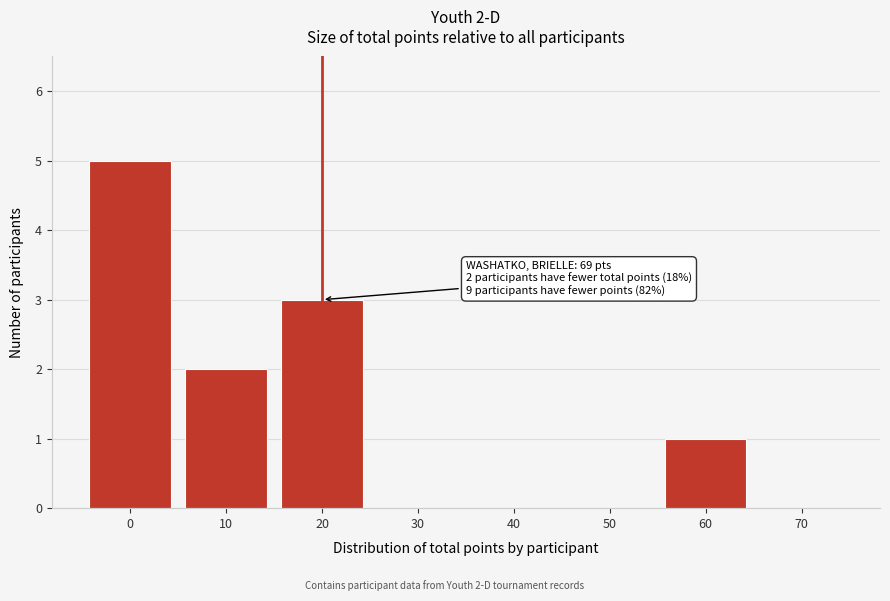

Reading right to left, transcribe all the data shown in this chart.

70=0	60=1	50=0	40=0	30=0	20=3	10=2	0=5